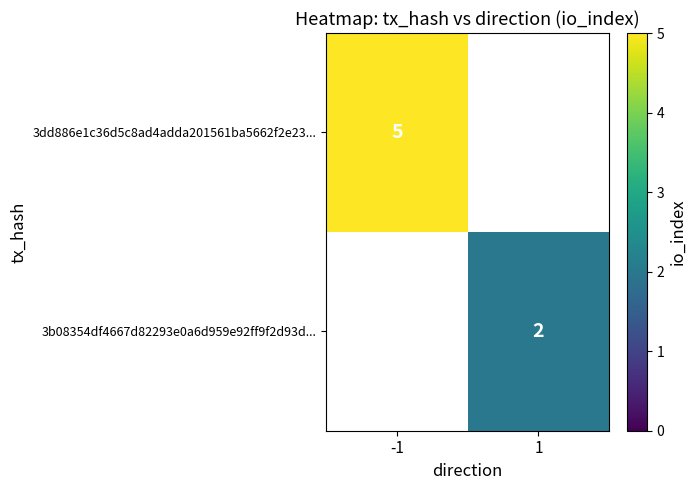

Which category has the highest value across all series?

-1